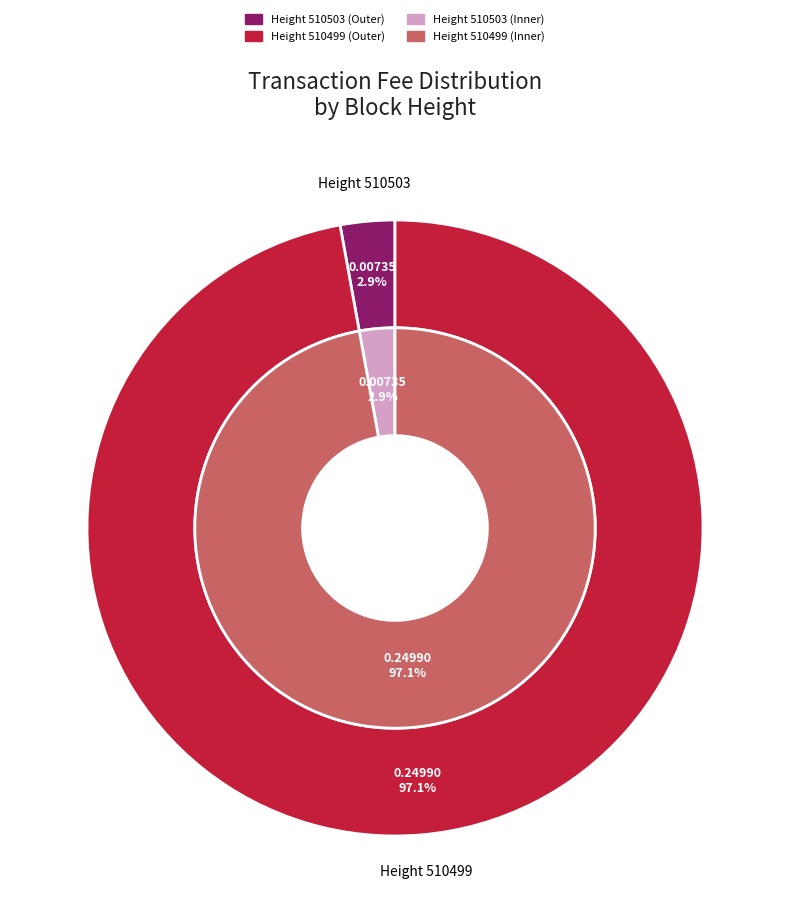

Count the number of slices in the pie.

2